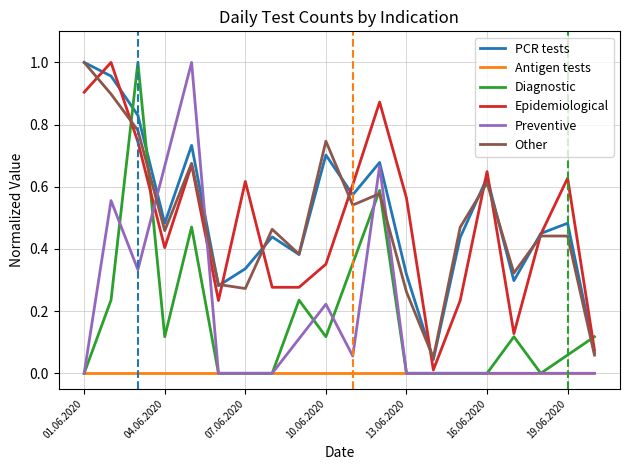

Which series ends up on top after the final intersection of Preventive and PCR tests?

PCR tests